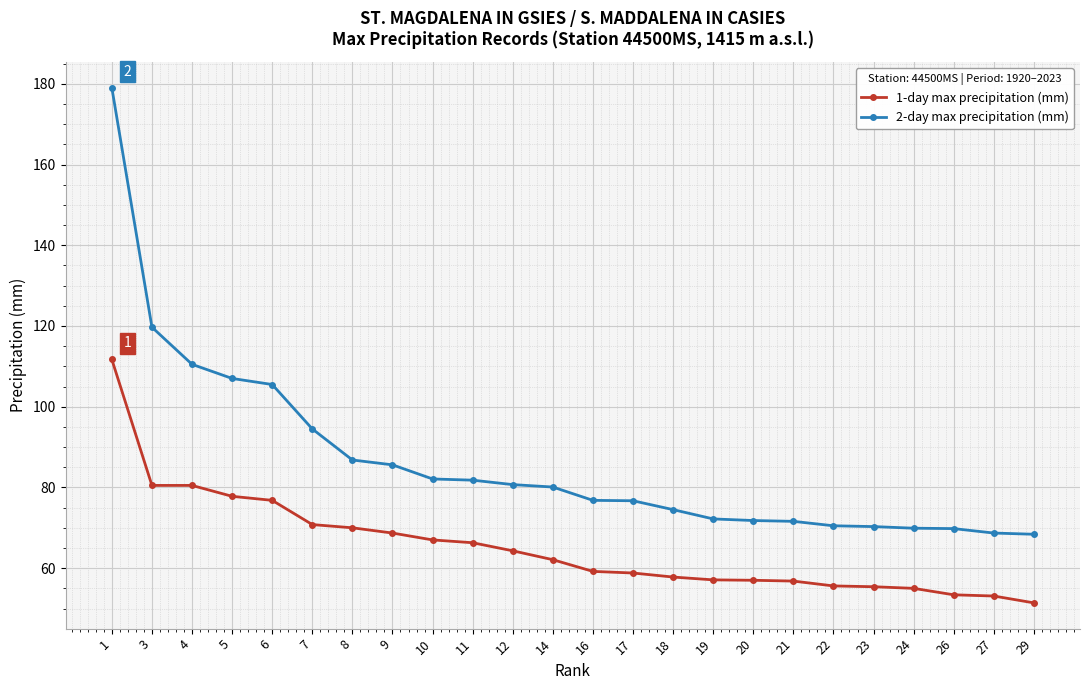

Between 14 and 23, which series saw the biggest shift?

2-day max precipitation (mm)